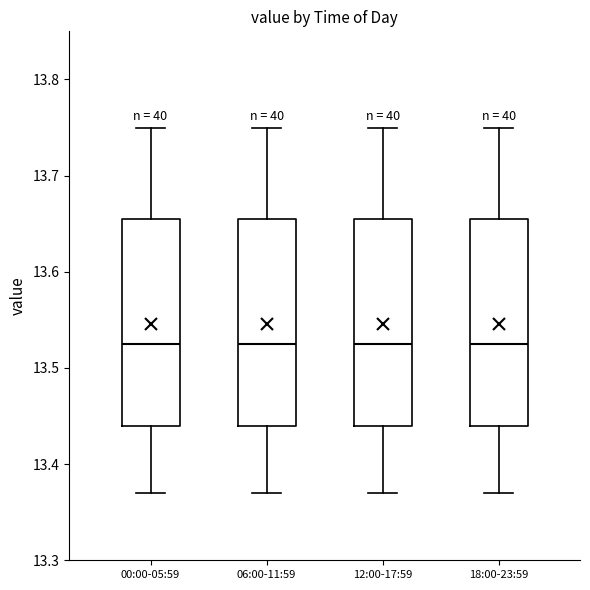

Reading left to right, transcribe this box plot: for each box, give where its median line is, the range the box spans, and where its two whiskers end, as read against the y-axis. The values are not printed on the chart, so give them approximately, as read against the axis.

00:00-05:59: median 13.53, box 13.44 to 13.66, whiskers 13.37 to 13.75
06:00-11:59: median 13.53, box 13.44 to 13.66, whiskers 13.37 to 13.75
12:00-17:59: median 13.53, box 13.44 to 13.66, whiskers 13.37 to 13.75
18:00-23:59: median 13.53, box 13.44 to 13.66, whiskers 13.37 to 13.75